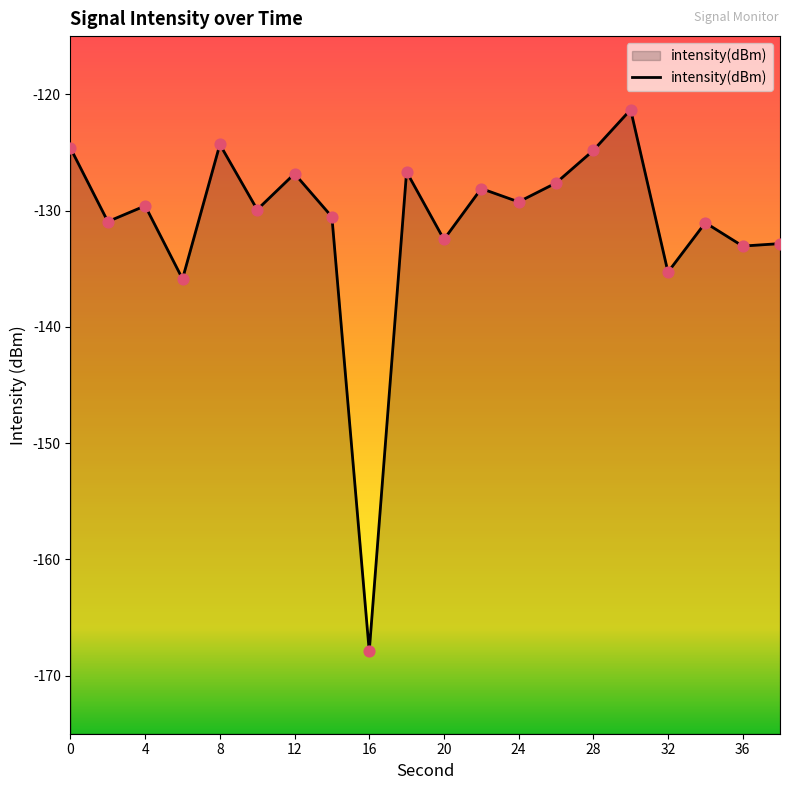

Which has a higher value, 22 or 2?

22